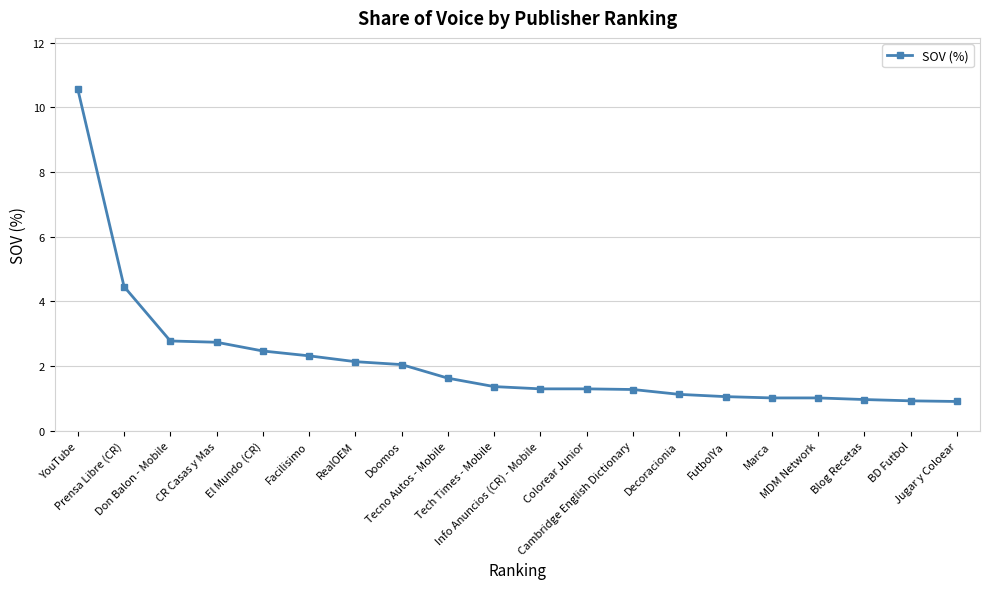

Is it true that the value at Prensa Libre (CR) is 8.0?

False